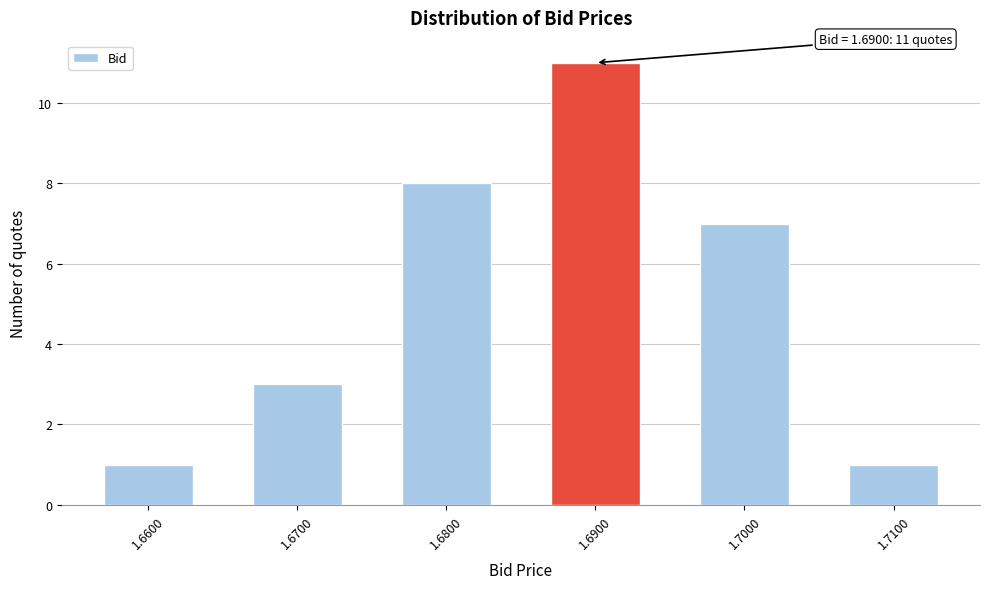

Reading left to right, extract all data points from this chart.

1.6600=1	1.6700=3	1.6800=8	1.6900=11	1.7000=7	1.7100=1